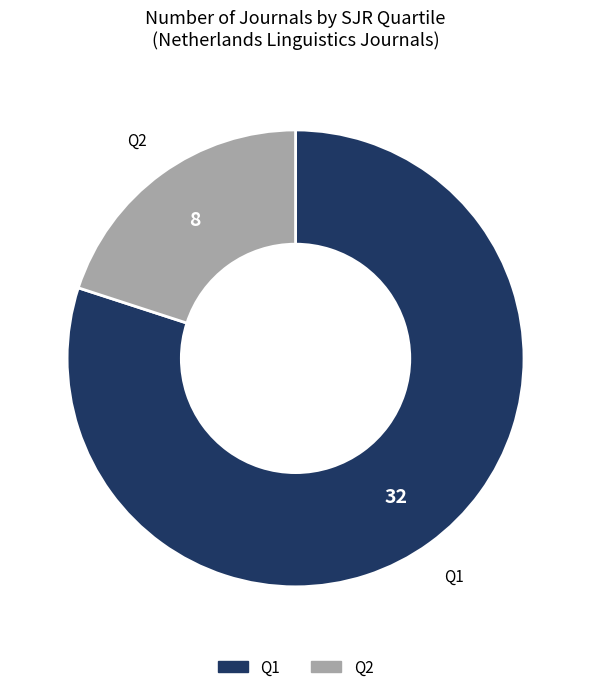

Is there any slice that represents more than half of the pie?

Yes